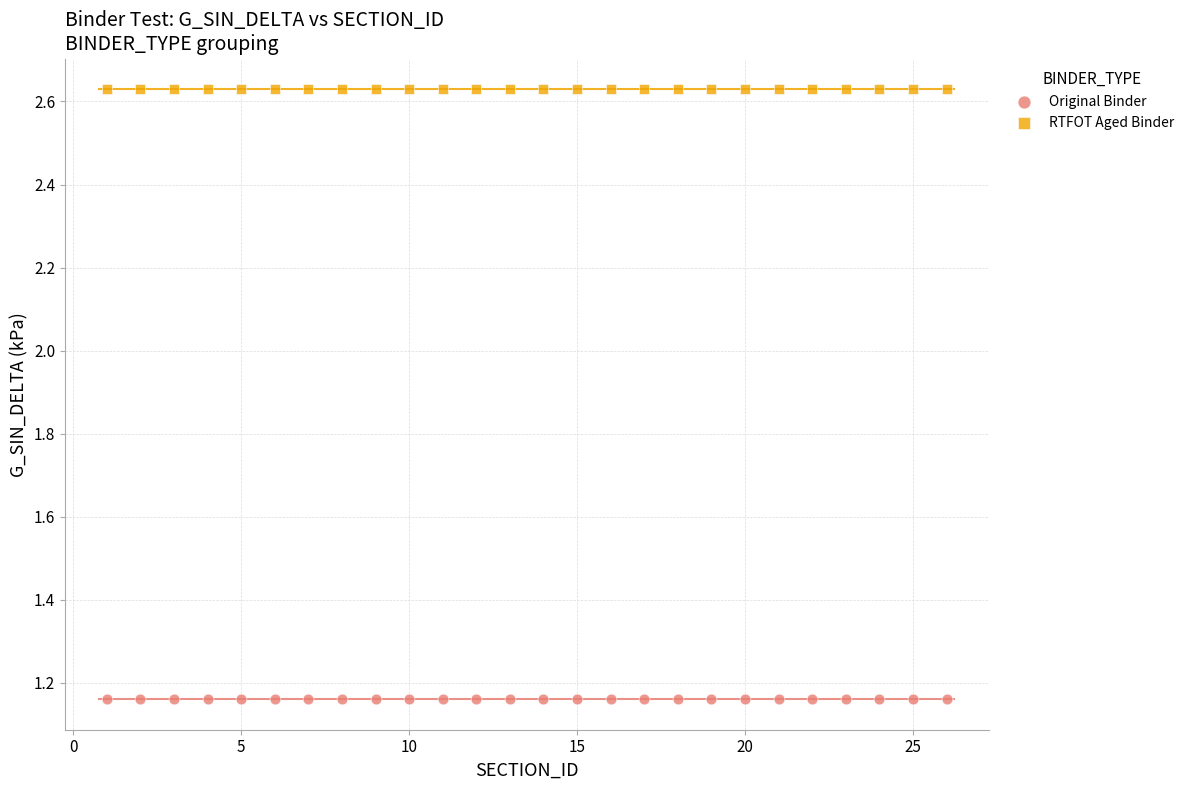

Which series reaches the minimum Y coordinate?

Original Binder